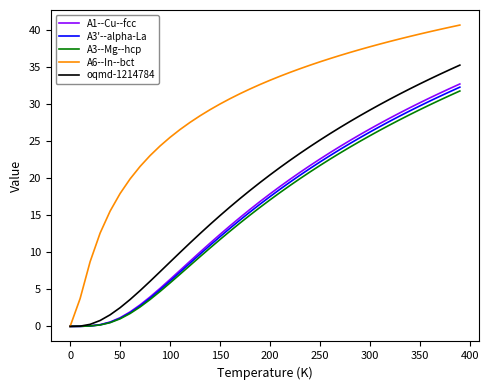

Which series has the widest spread of values?

A6--In--bct